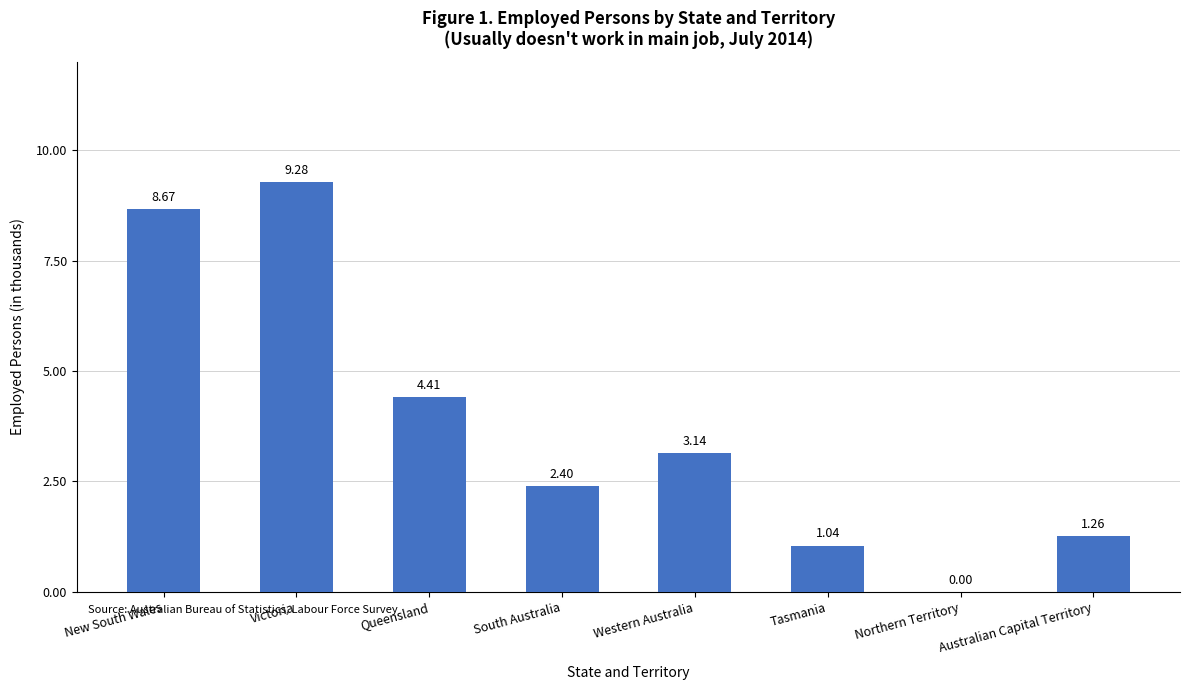

At which label is the value closest to 4?

Queensland